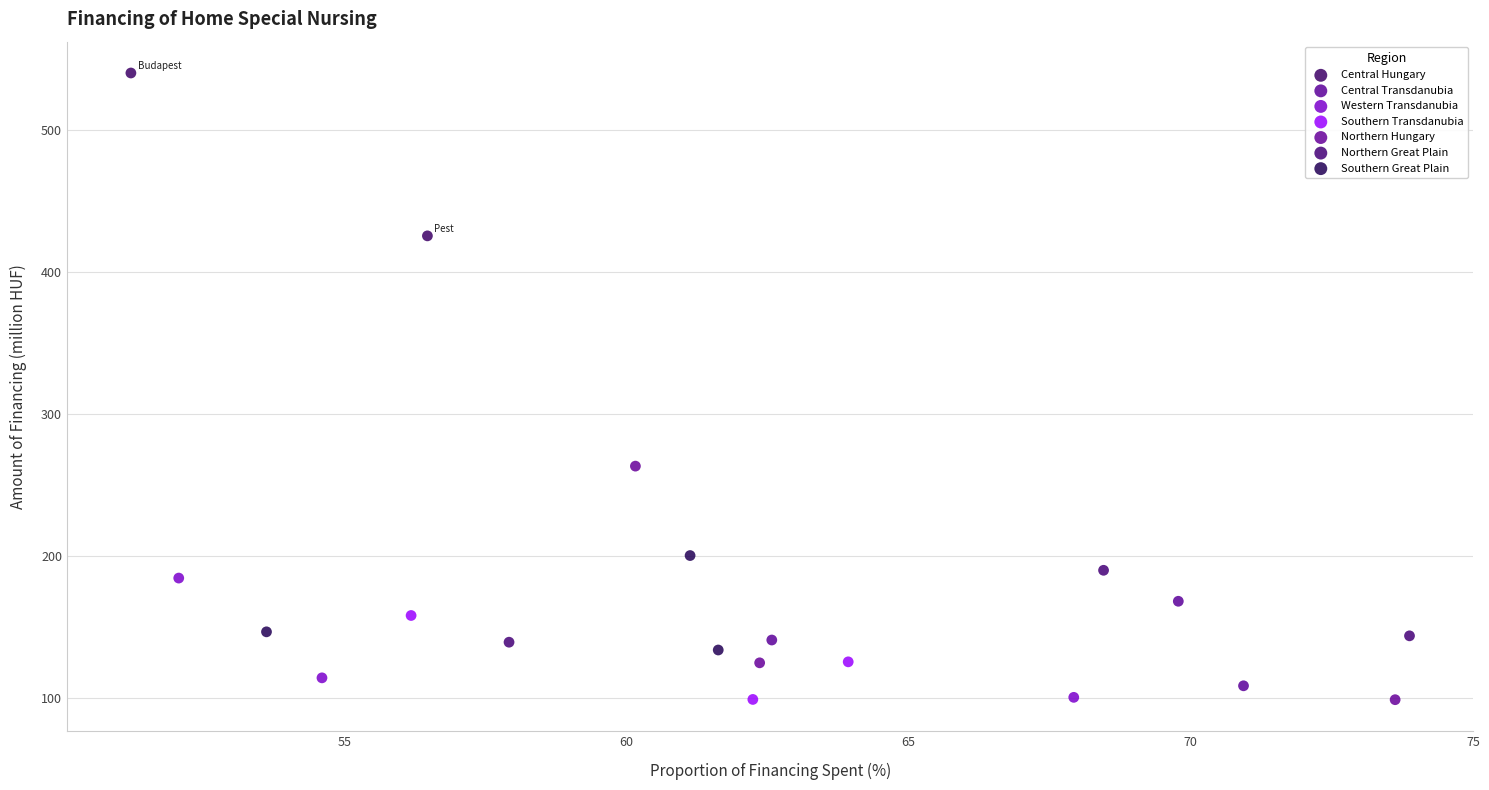

What are all the series names shown in the legend?

Central Hungary, Central Transdanubia, Western Transdanubia, Southern Transdanubia, Northern Hungary, Northern Great Plain, Southern Great Plain